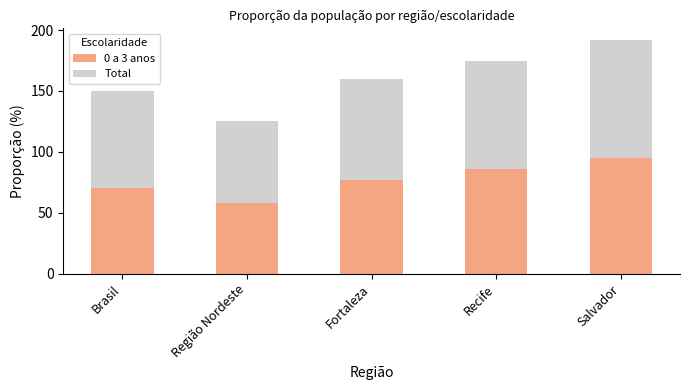

At which label is 0 a 3 anos closest to 76?

Fortaleza